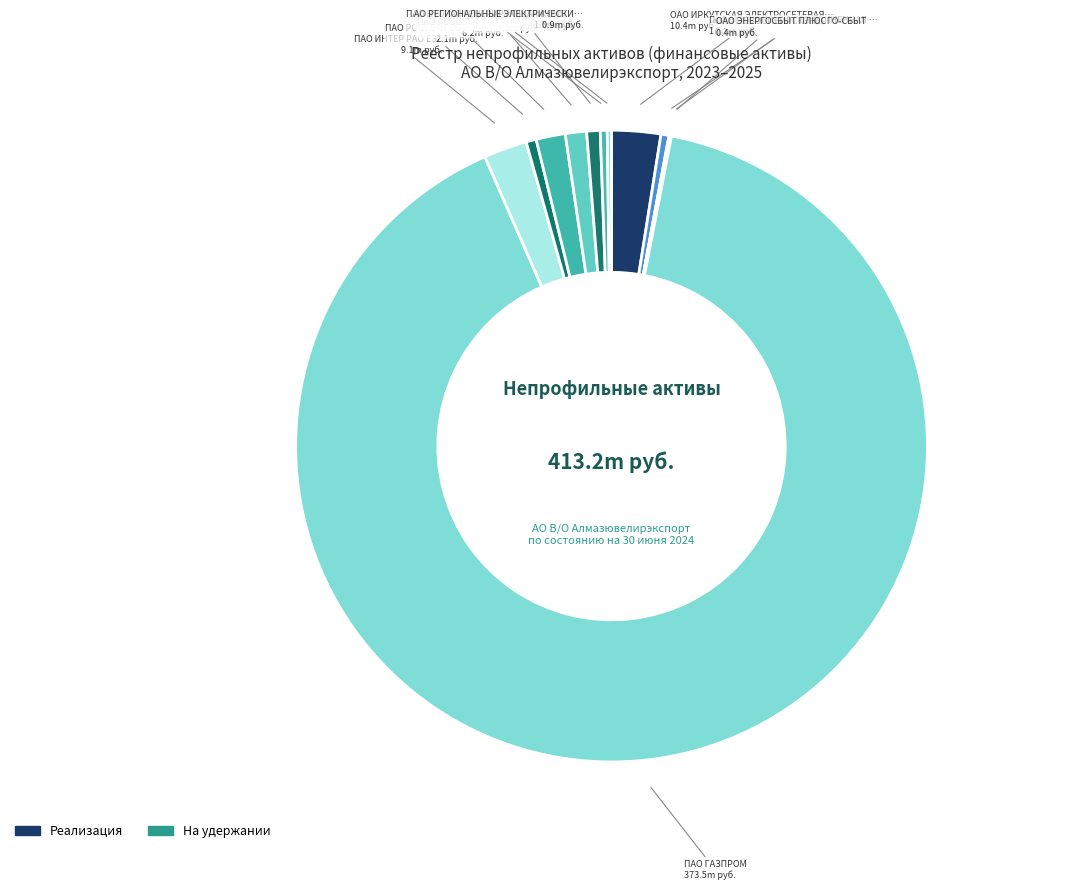

Rank the categories by value from highest to lowest.

ПАО ГАЗПРОМ, ОАО ИРКУТСКАЯ ЭЛЕКТРОСЕТЕВАЯ КОМПАНИЯ, ПАО ИНТЕР РАО ЕЭС, ПАО РОССЕТИ УРАЛ, ПАО РОССЕТИ МР, ПАО МОСЭНЕРГО, ПАО РОССЕТИ ВОЛГА, ПАО МОСКОВСКАЯ ОБЪЕДИНЕННАЯ ЭНЕРГЕТИЧЕСКАЯ, ПАО ВТОРАЯ ГЕНЕРИРУЮЩАЯ КОМПАНИЯ, АО РЕГИОНАЛЬНЫЕ ЭЛЕКТРИЧЕСКИЕ СЕТИ, ОАО ЭНЕРГОСБЫТ ПЛЮС, ОАО НОВОСИБИРСКЭНЕРГО-СБЫТ